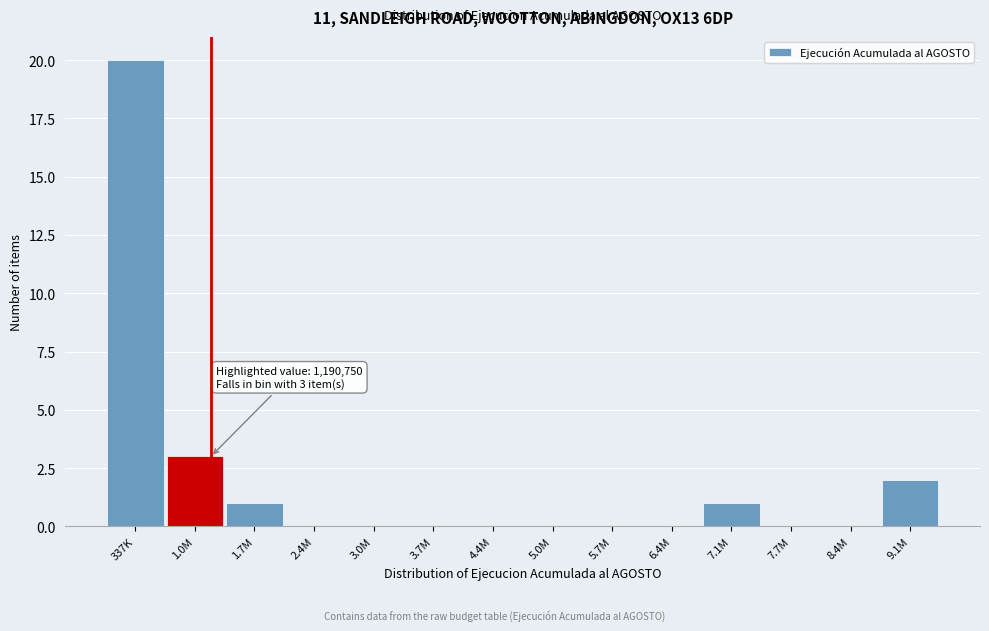

Reading left to right, what are all the values shown in this chart?

337K=20	1.0M=3	1.7M=1	2.4M=0	3.0M=0	3.7M=0	4.4M=0	5.0M=0	5.7M=0	6.4M=0	7.1M=1	7.7M=0	8.4M=0	9.1M=2